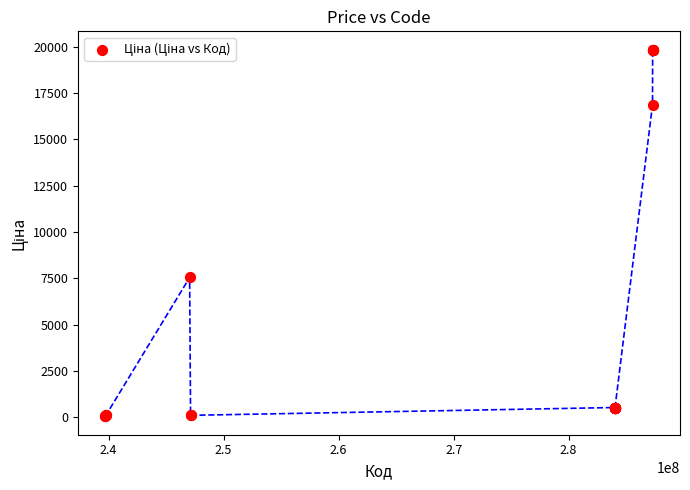

What Y value in the scatter plot is closest to 9943?

7545.9